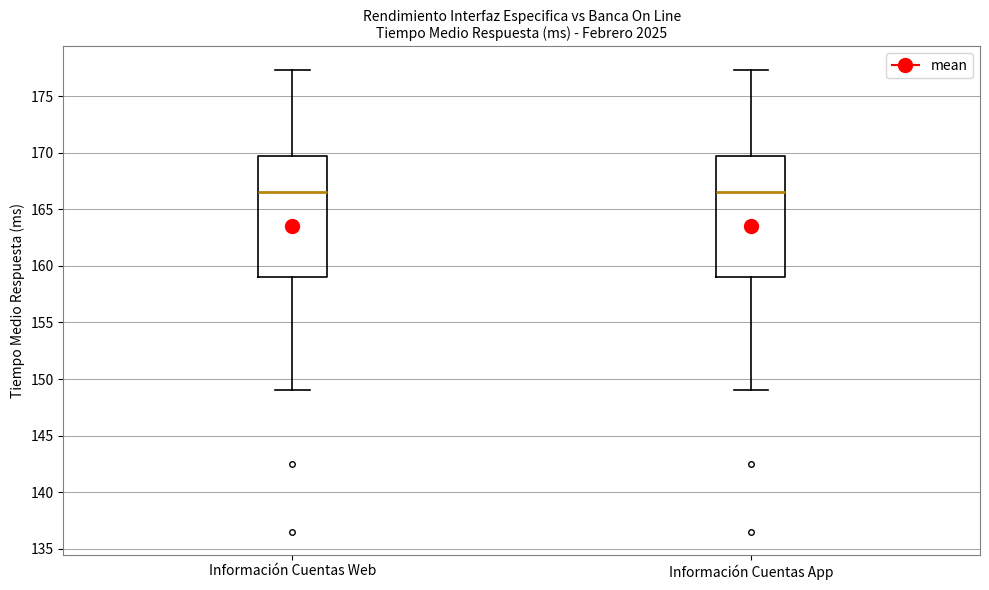

Reading left to right, transcribe this box plot: for each box, give where its median line is, the range the box spans, and where its two whiskers end, as read against the y-axis. The values are not printed on the chart, so give them approximately, as read against the axis.

Información Cuentas Web: median 166.5, box 159.0 to 169.5, whiskers 149.0 to 177.5
Información Cuentas App: median 166.5, box 159.0 to 169.5, whiskers 149.0 to 177.5